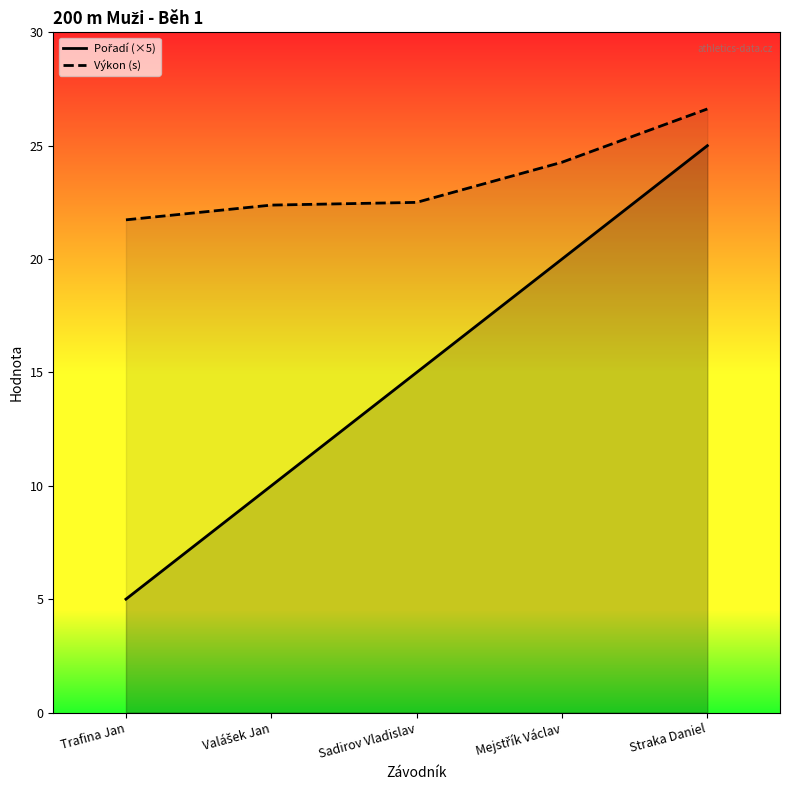

What is the average value of the Výkon series?

23.5